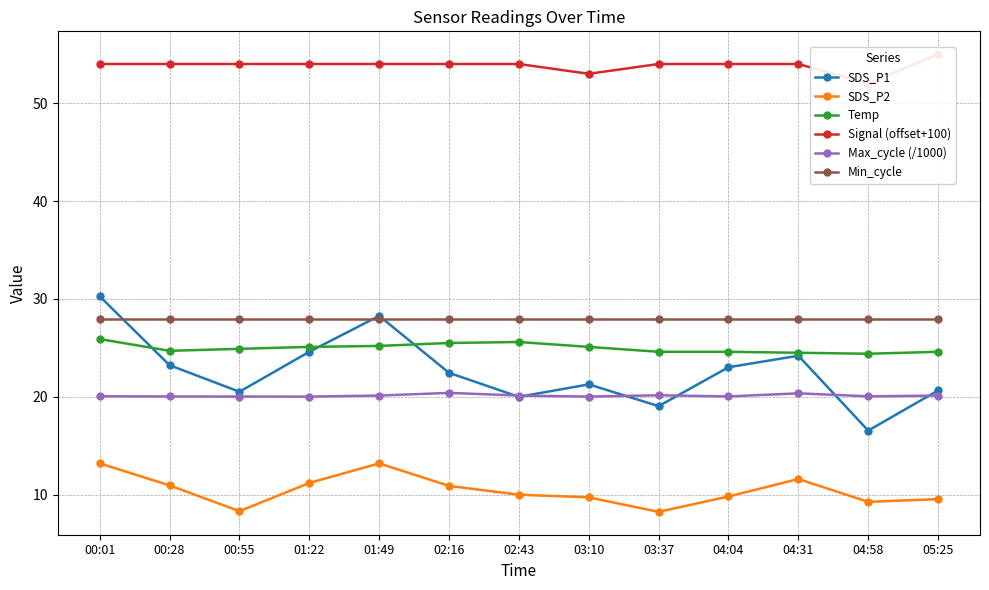

Reading right to left, extract all data points from this chart.

SDS_P1: 20.6	16.6	24.2	23.0	19.1	21.3	20.0	22.4	28.3	24.6	20.5	23.2	30.3
SDS_P2: 9.6	9.3	11.6	9.8	8.2	9.7	10.0	10.9	13.2	11.2	8.3	10.9	13.2
Temp: 24.6	24.4	24.5	24.6	24.6	25.1	25.6	25.5	25.2	25.1	24.9	24.7	25.9
Signal (offset+100): 55.0	52.0	54.0	54.0	54.0	53.0	54.0	54.0	54.0	54.0	54.0	54.0	54.0
Max_cycle (/1000): 20.1	20.1	20.4	20.0	20.2	20.0	20.1	20.4	20.1	20.0	20.0	20.0	20.1
Min_cycle: 28.0	28.0	28.0	28.0	28.0	28.0	28.0	28.0	28.0	28.0	28.0	28.0	28.0